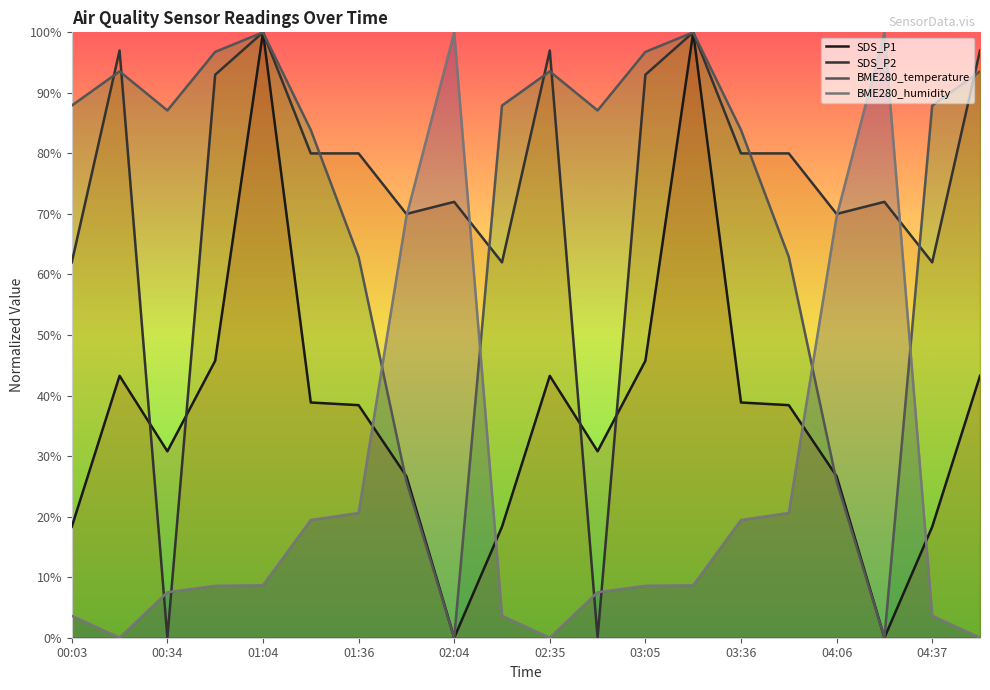

What is the total value across all series at 00:03?

171.9